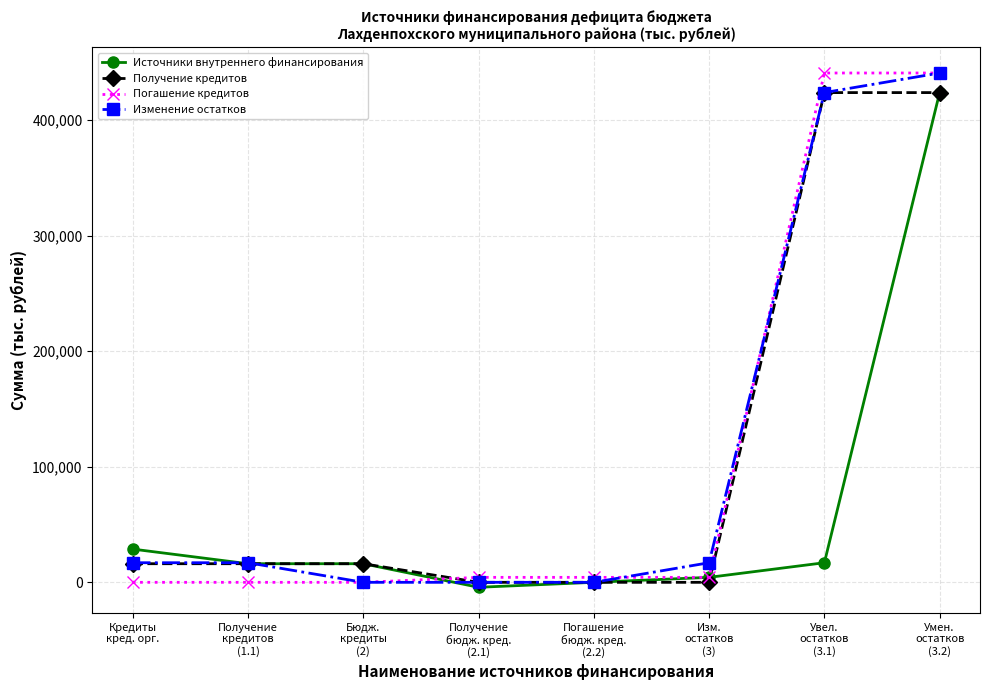

What is the value of the Получение кредитов point at the 2nd from the left?

16102.0